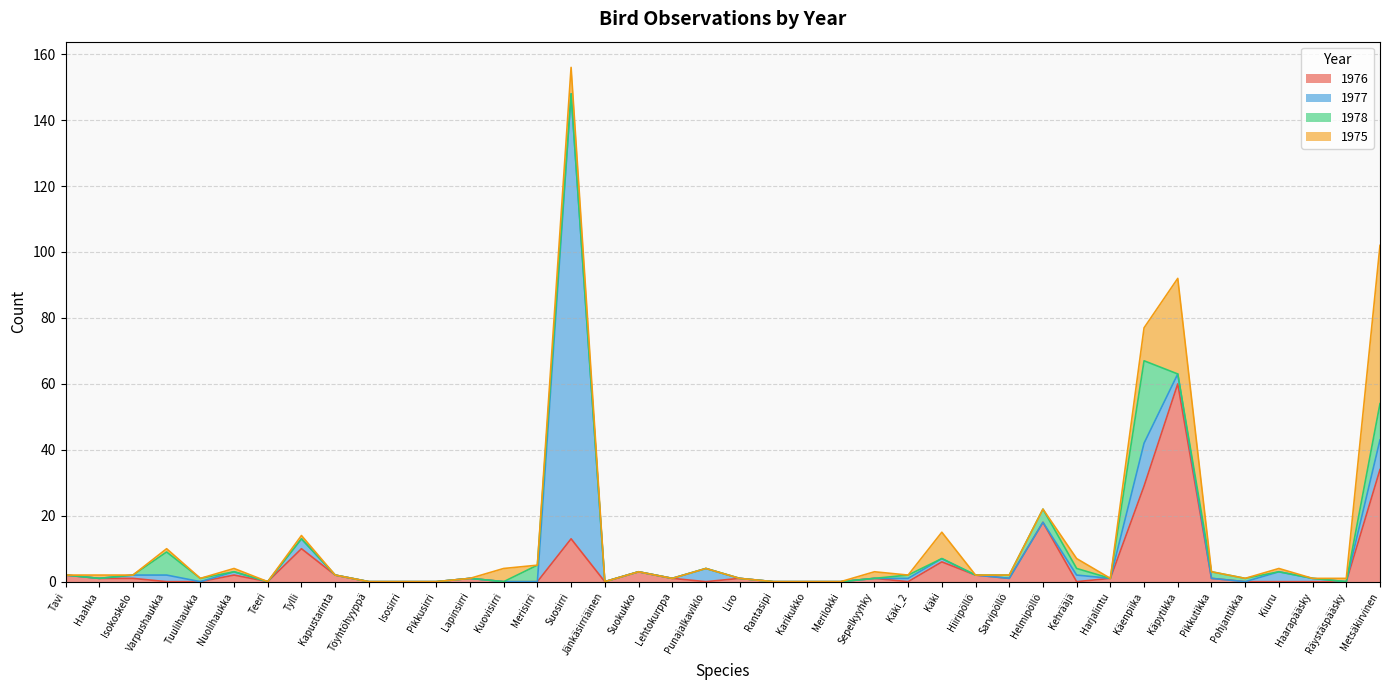

Count the number of categories in the chart.

40